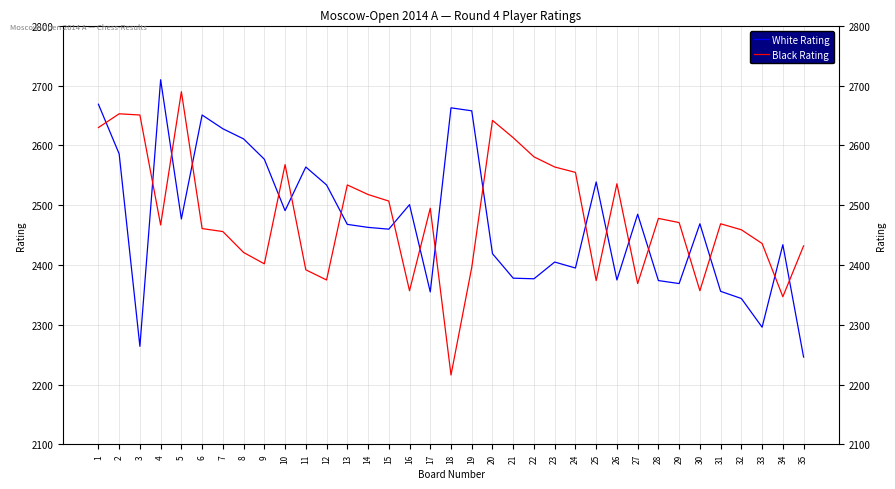

What are all the series names shown in the legend?

White Rating, Black Rating